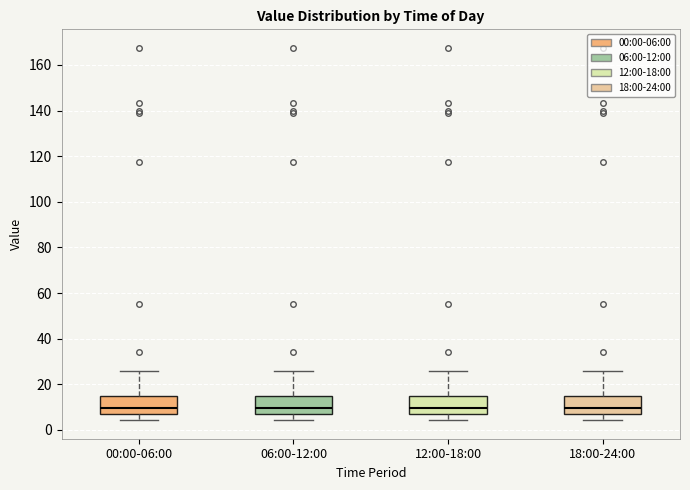

Where is the lower edge of the box for 12:00-18:00 on the y-axis? The values are not printed on the chart, so give them approximately, as read against the axis.

6